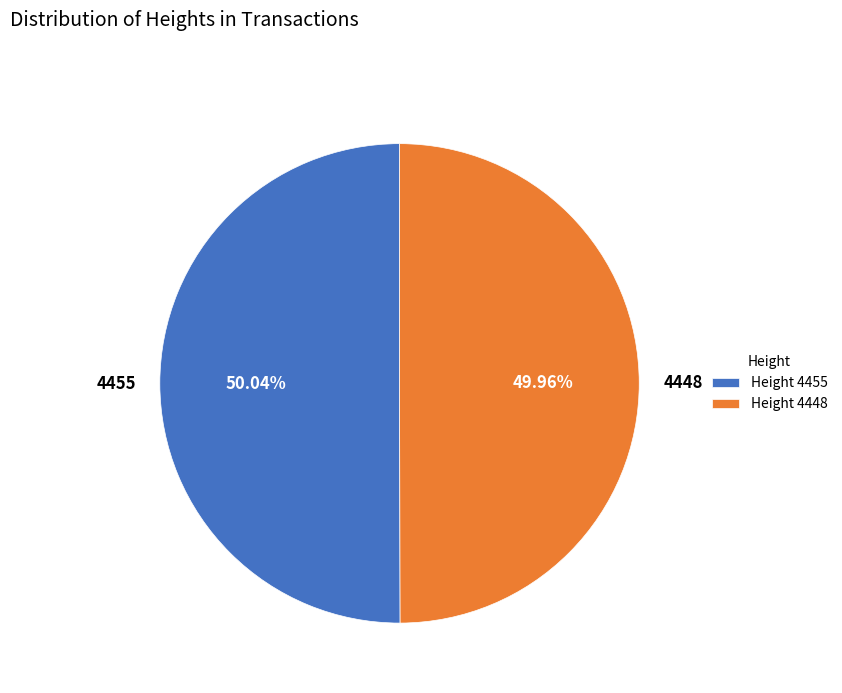

To the nearest percent, what percentage of the pie is 4448?

50%